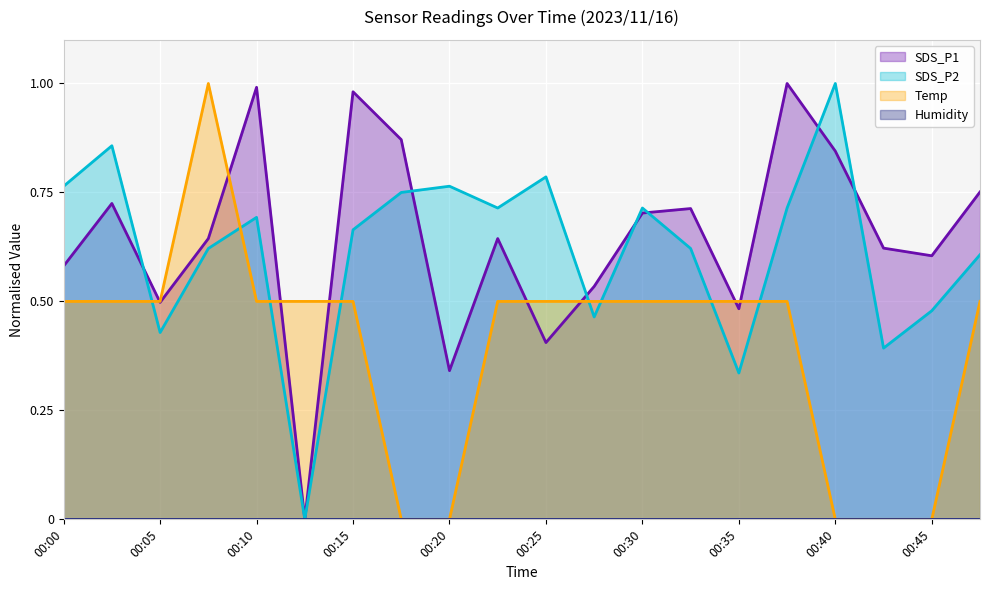

How many intersections are there between Temp and SDS_P2?

8